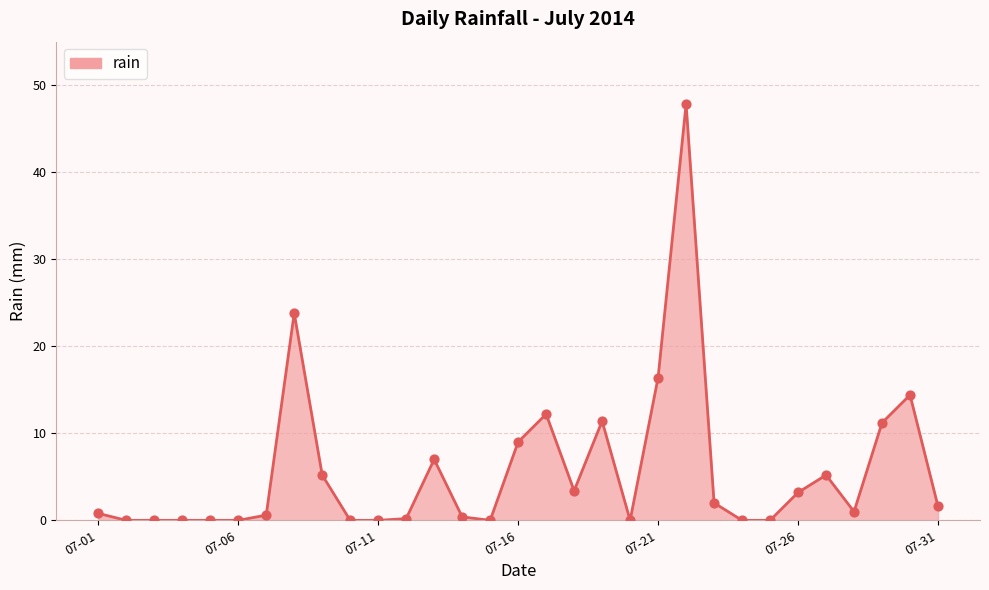

What is the maximum value shown in the chart?

47.8